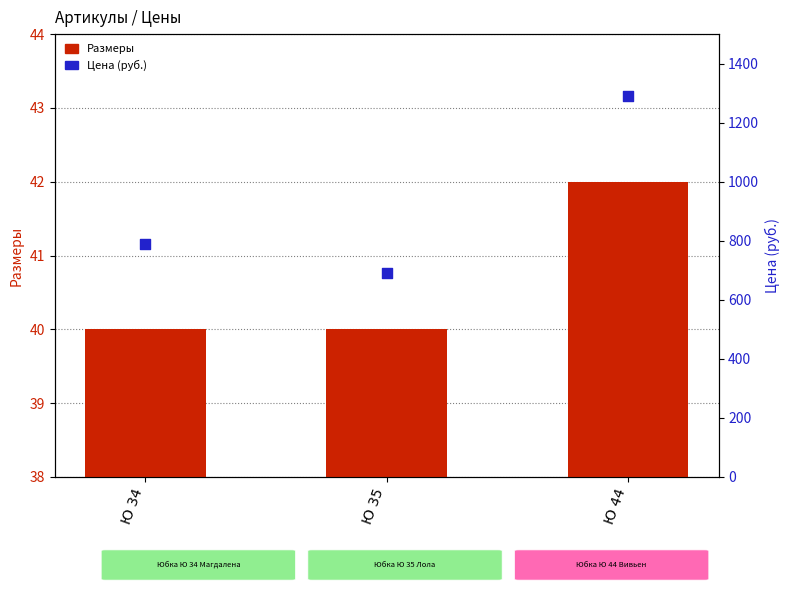

What is the total value across all series at Ю 35?

730